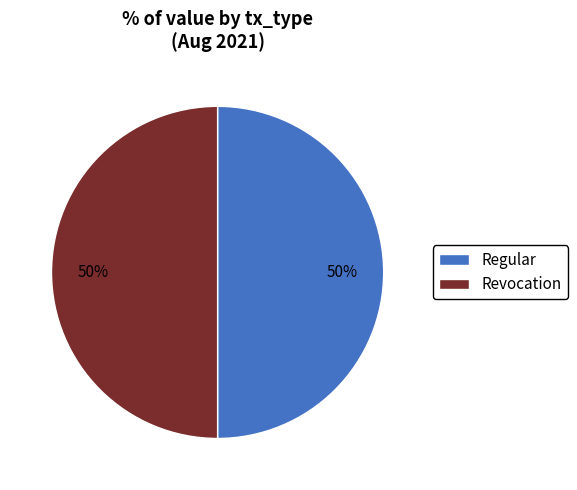

Approximately how many times larger is the value at Revocation compared to Regular?

1.0